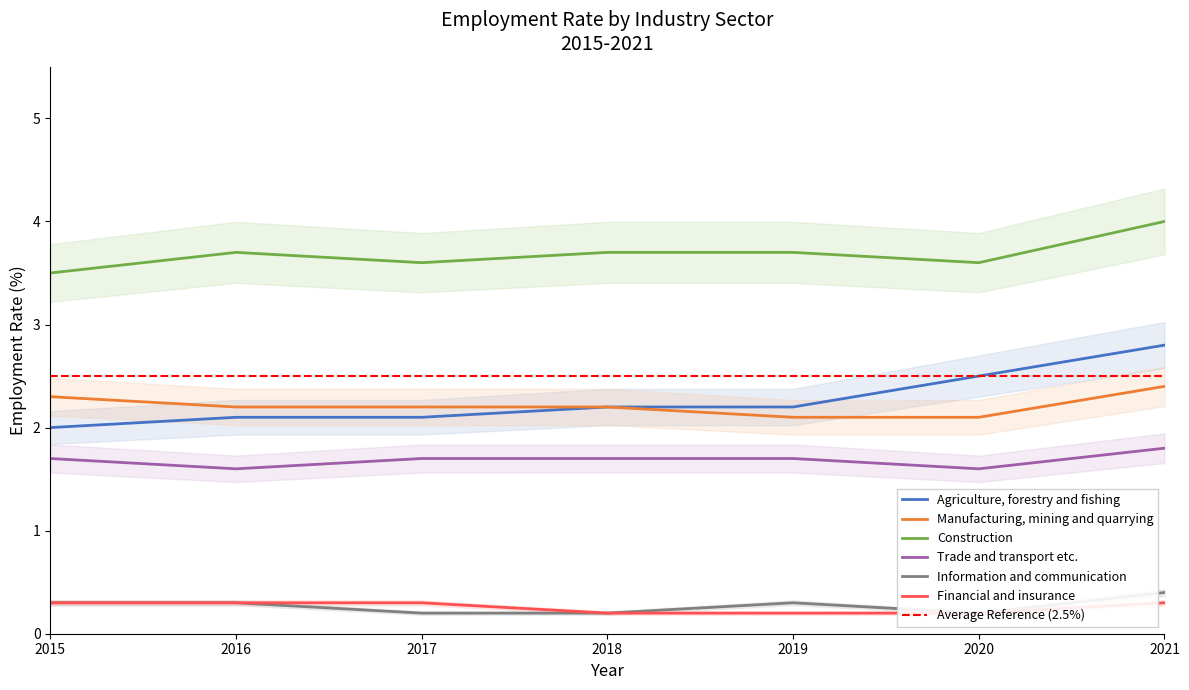

At which category does the chart reach its peak across all series?

2021